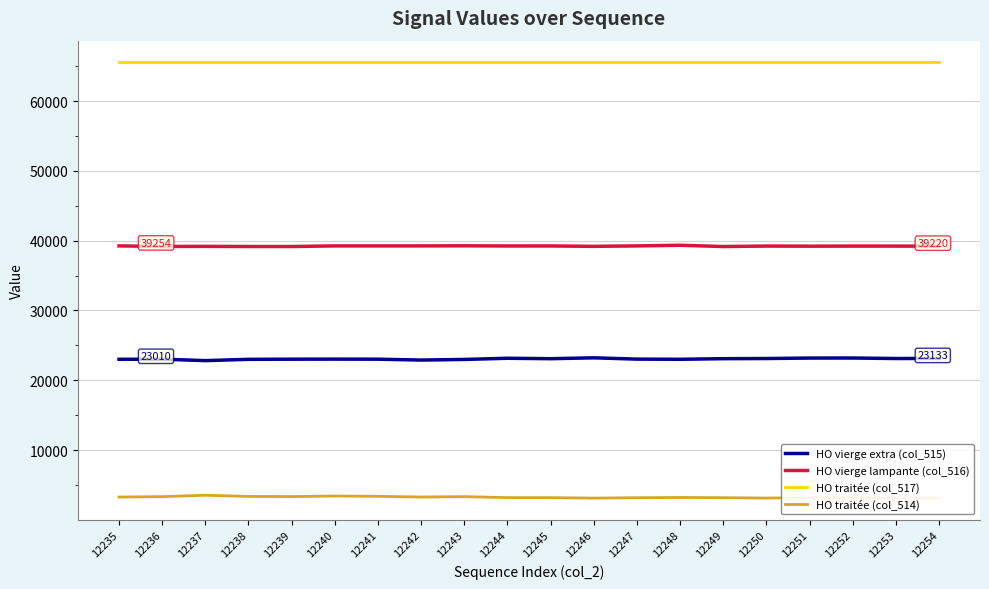

What is the difference between the highest and lowest values at 12239?

62190